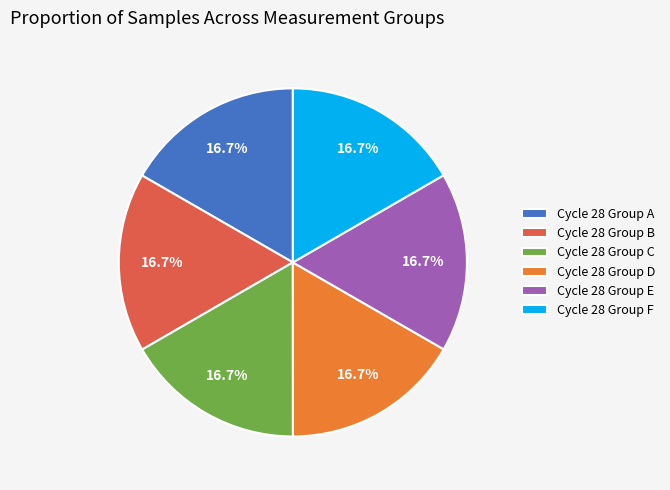

What is the ratio of the value at Cycle 28 Group D to the value at Cycle 28 Group C?

1.0